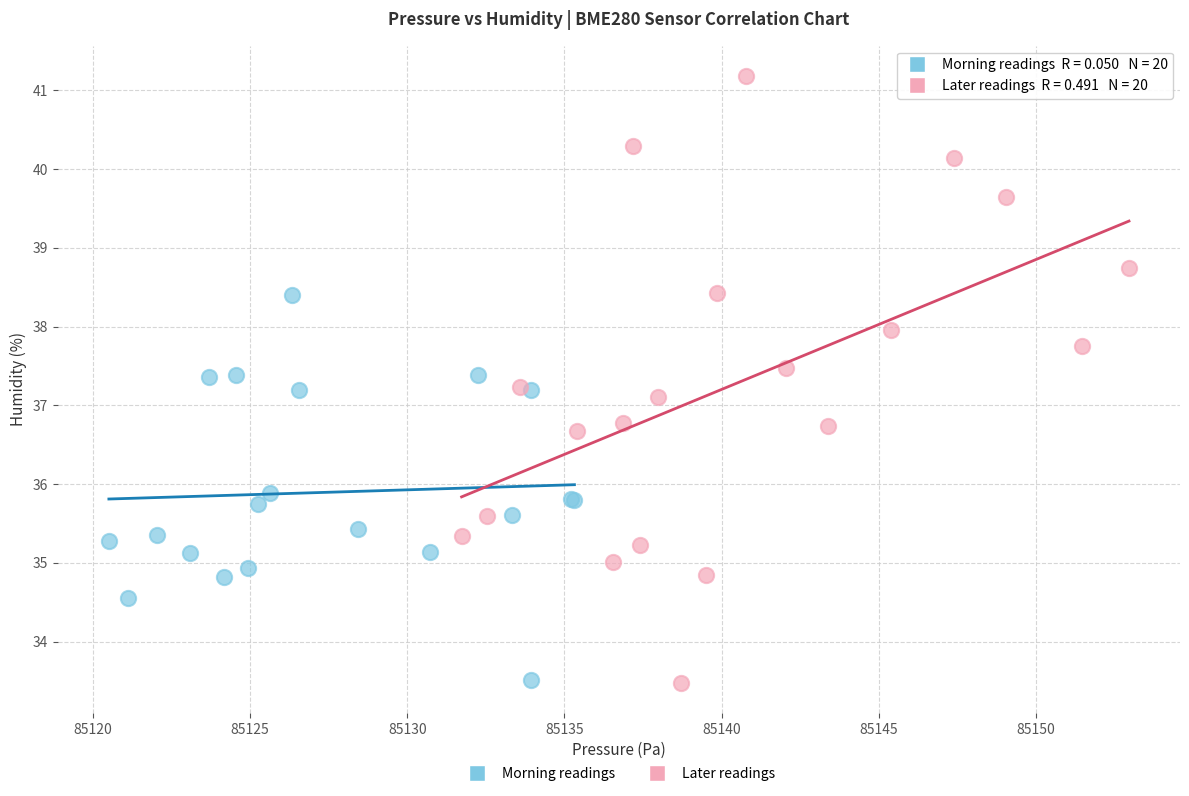

Which series reaches the maximum Y coordinate?

Later readings